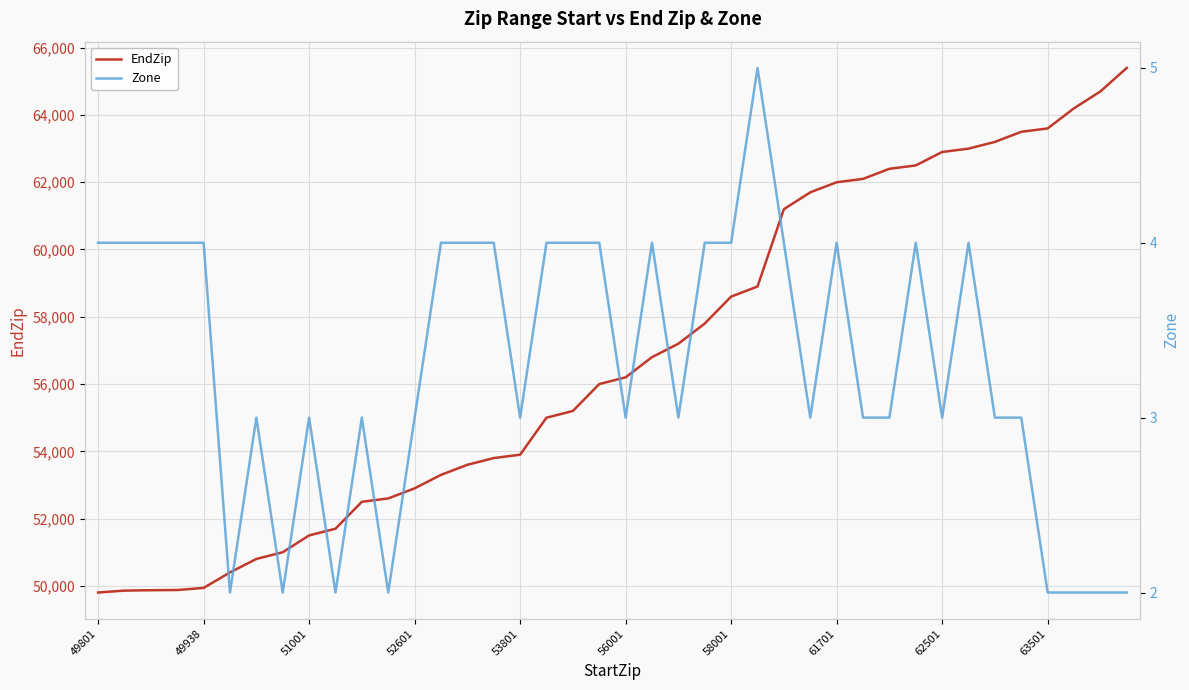

Reading left to right, list all the values displayed in this chart.

EndZip: 49802	49858	49870	49876	49938	50399	50799	50999	51499	51699	52499	52599	52899	53299	53599	53799	53899	54999	55199	55999	56199	56799	57199	57799	58599	58899	61199	61699	61999	62099	62399	62499	62899	62999	63199	63499	63599	64199	64699	65399
Zone: 4	4	4	4	4	2	3	2	3	2	3	2	3	4	4	4	3	4	4	4	3	4	3	4	4	5	4	3	4	3	3	4	3	4	3	3	2	2	2	2